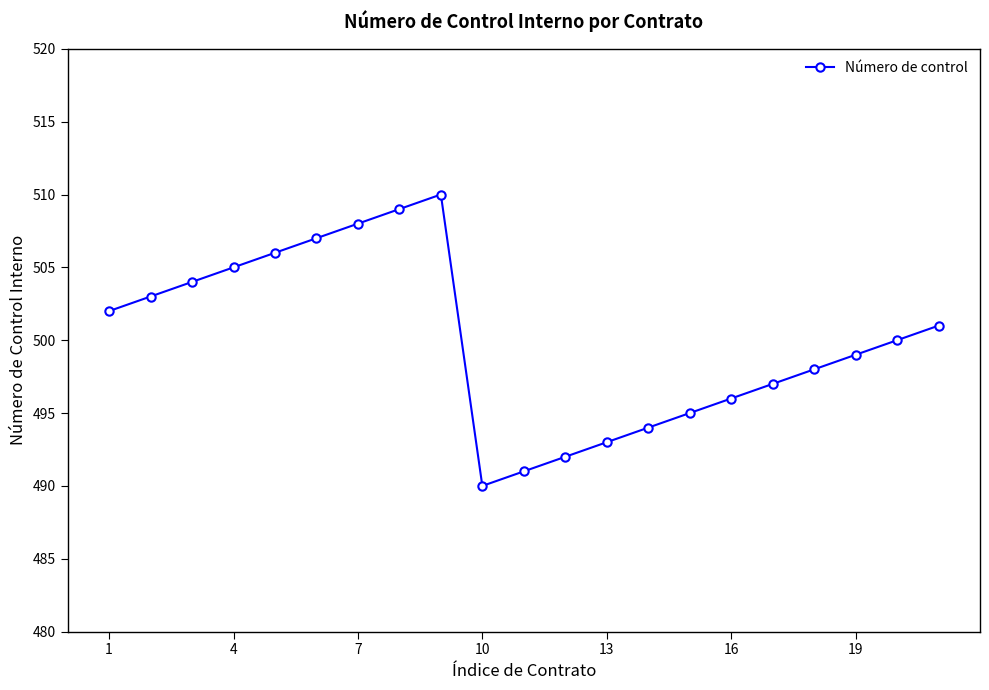

What is the maximum value shown in the chart?

510